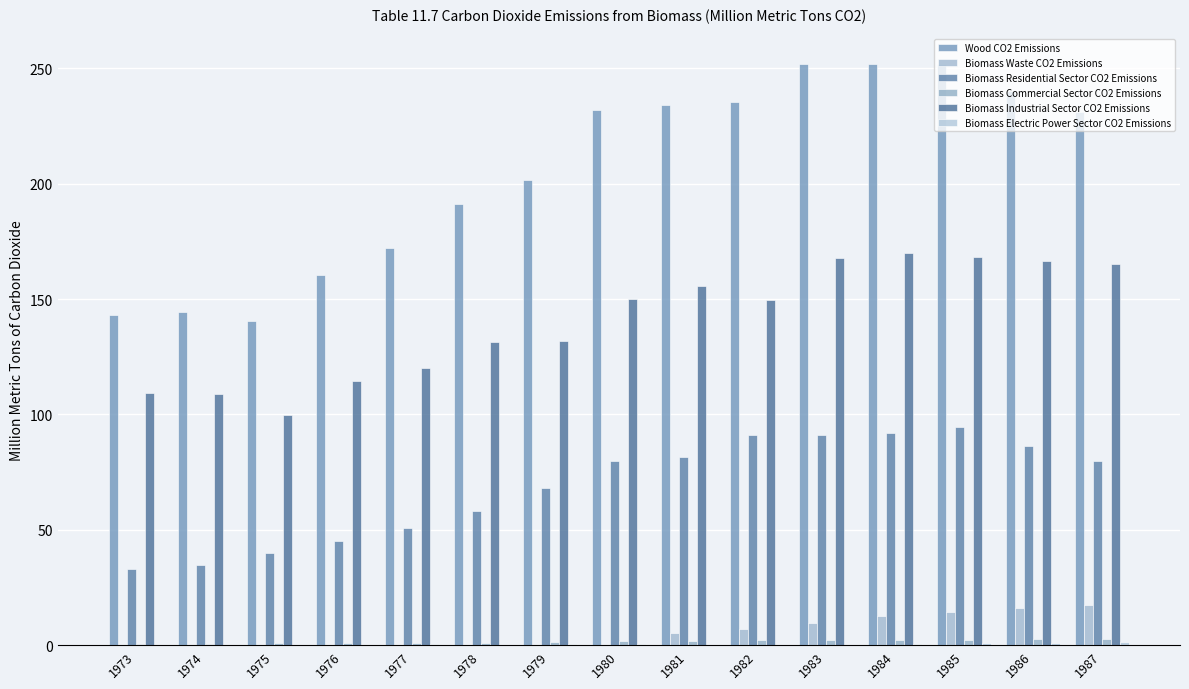

How many data points does each series have?

15